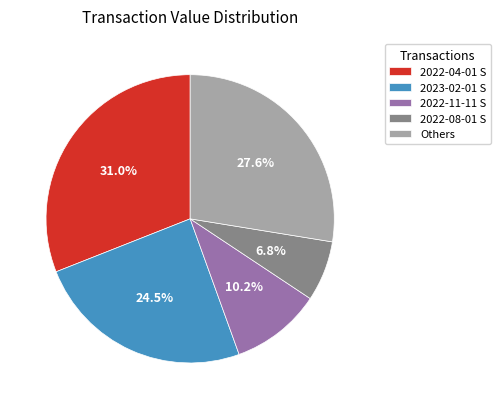

What is the largest slice in the pie chart?

2022-04-01 S